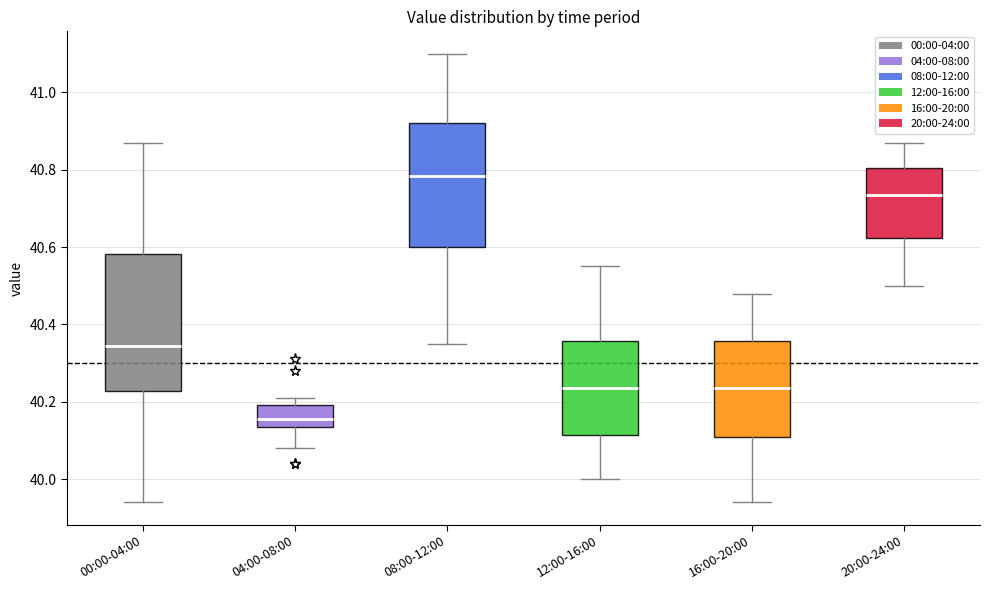

Which box's median line is the lowest?

04:00-08:00